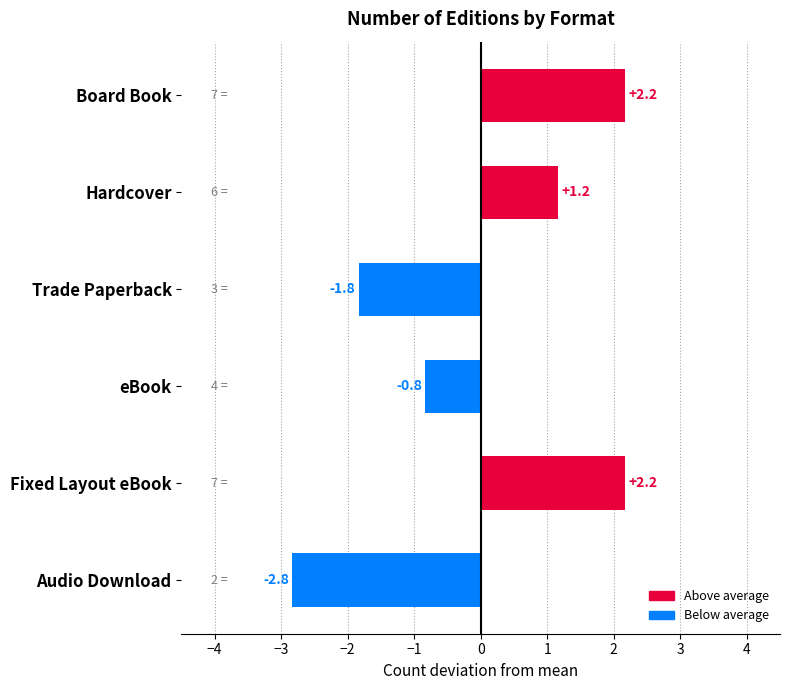

Does the chart contain any negative values?

Yes